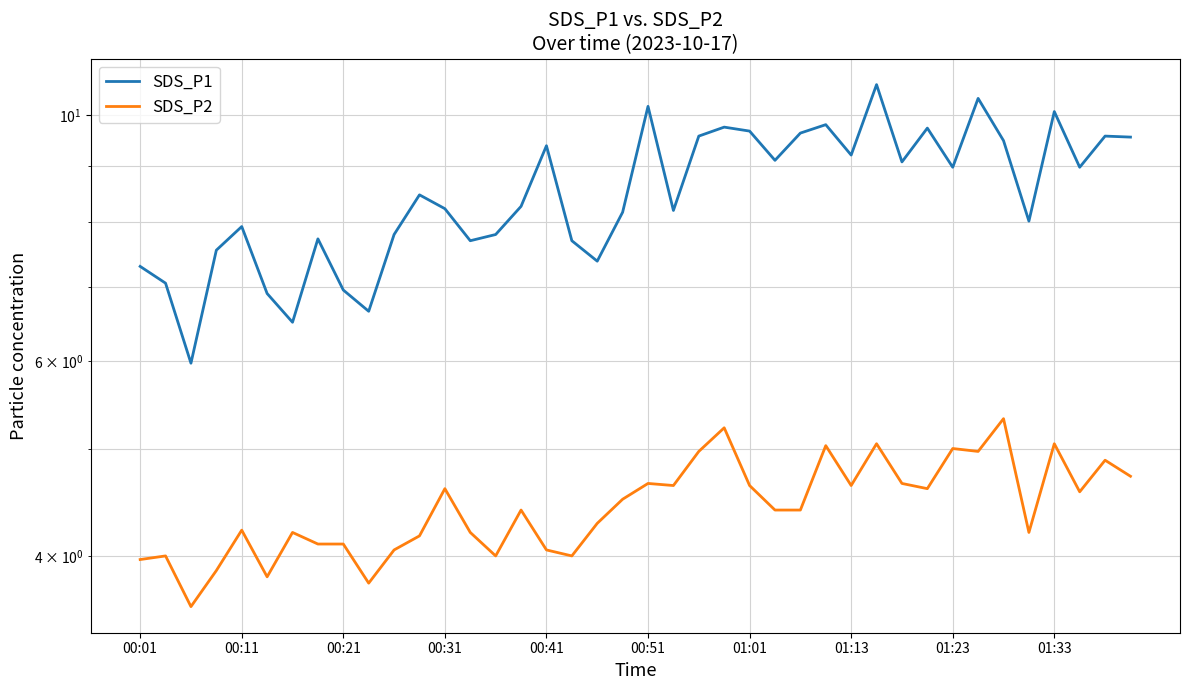

Rank the categories by SDS_P2 value from highest to lowest.

34, 23, 29, 36, 27, 32, 22, 33, 38, 39, 20, 30, 21, 24, 28, 12, 31, 37, 19, 15, 25, 26, 18, 00:41, 01:01, 13, 35, 11, 01:13, 01:23, 10, 16, 00:11, 14, 17, 00:01, 00:31, 00:51, 01:33, 00:21